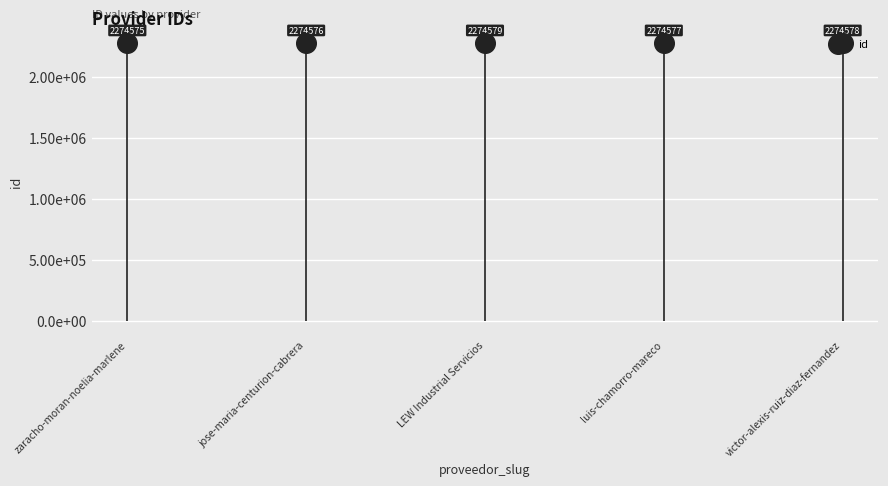

What is the change in value from luis-chamorro-mareco to victor-alexis-ruiz-diaz-fernandez?

+1